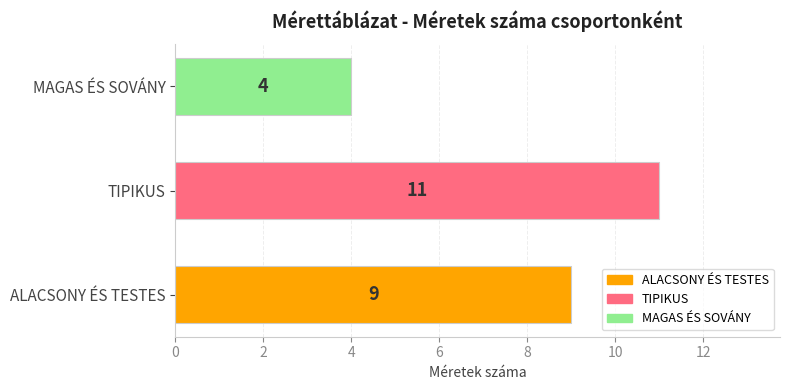

What is the greatest value displayed?

11